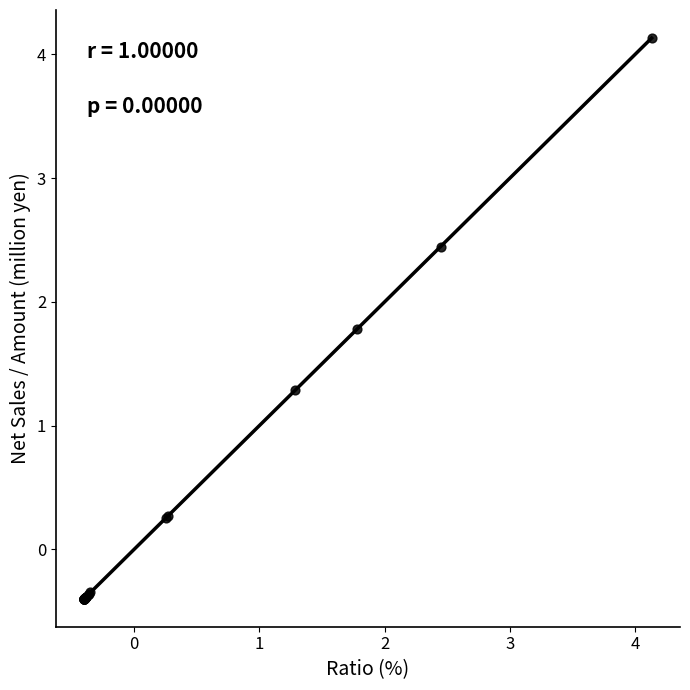

What Y value in the scatter plot is closest to 1?

1.3